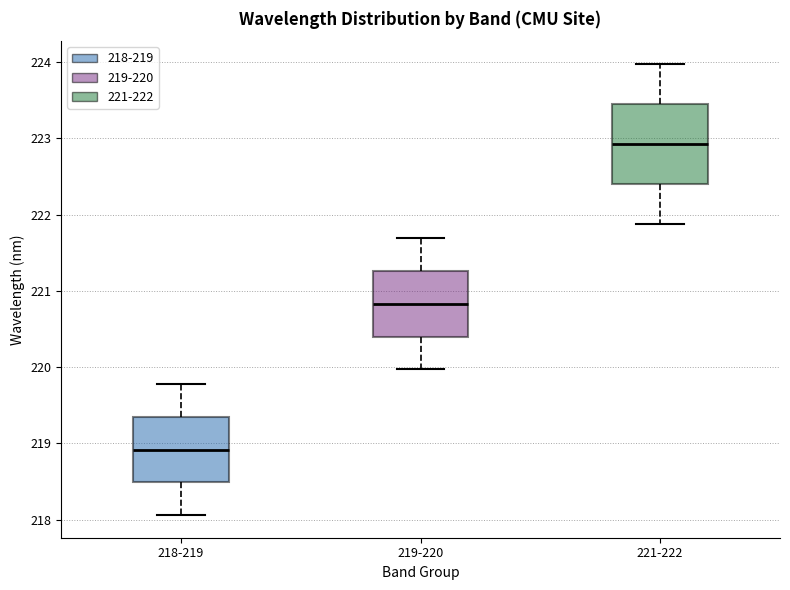

Which box's median line is the lowest?

218-219